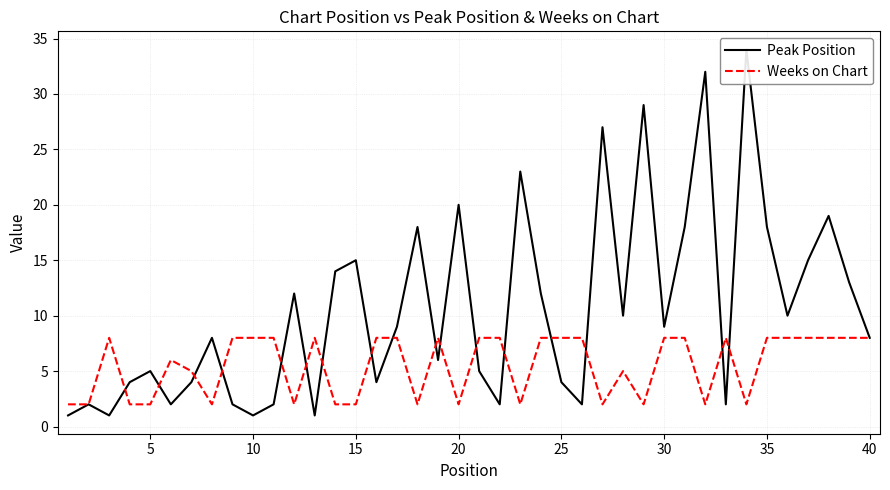

The Weeks on Chart series shows 8 at 30. True or false?

True